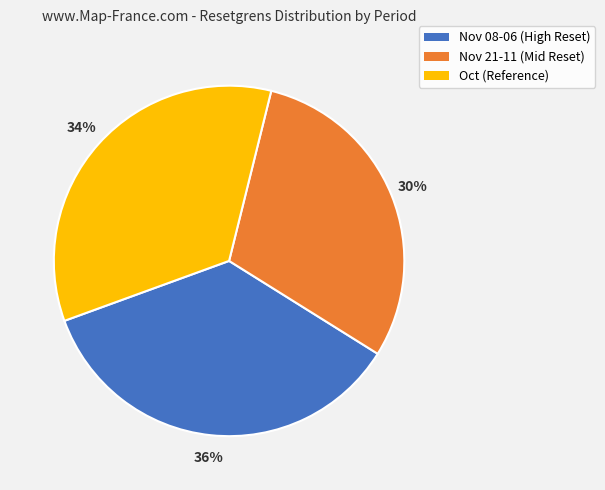

Count the number of slices in the pie.

3